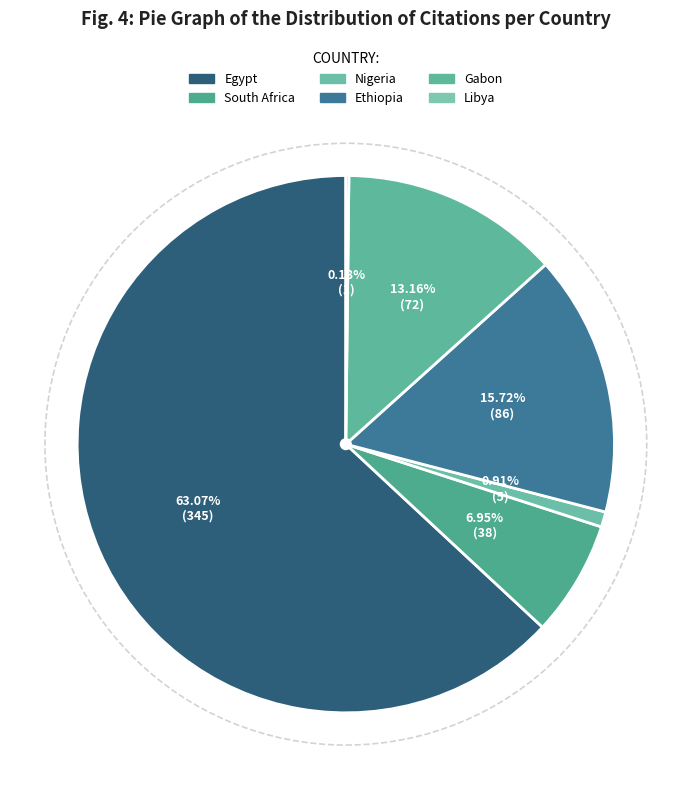

Which slice is the largest?

Egypt